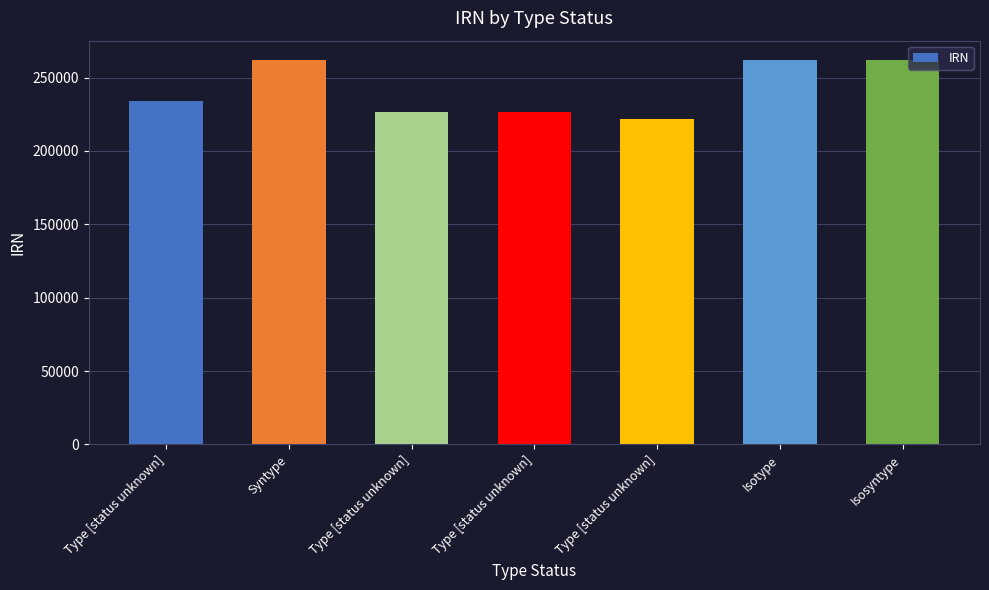

What is the value of the 6th bar from the left?

262085